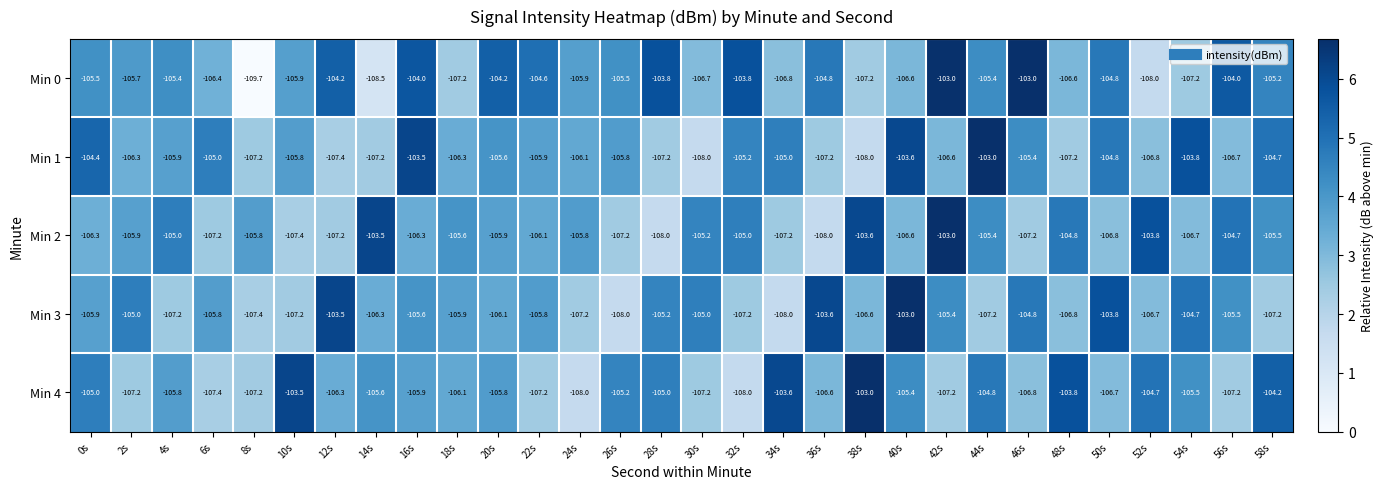

Between 20s and 30s, which series saw the biggest shift?

Min 0